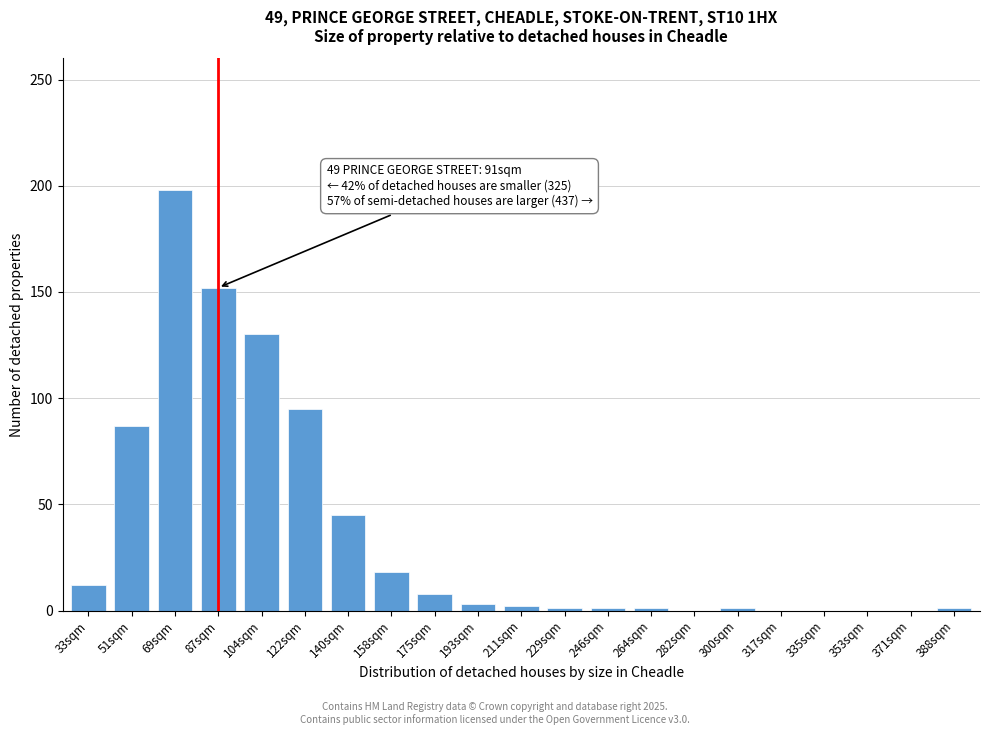

Which has a higher value, 317sqm or 104sqm?

104sqm